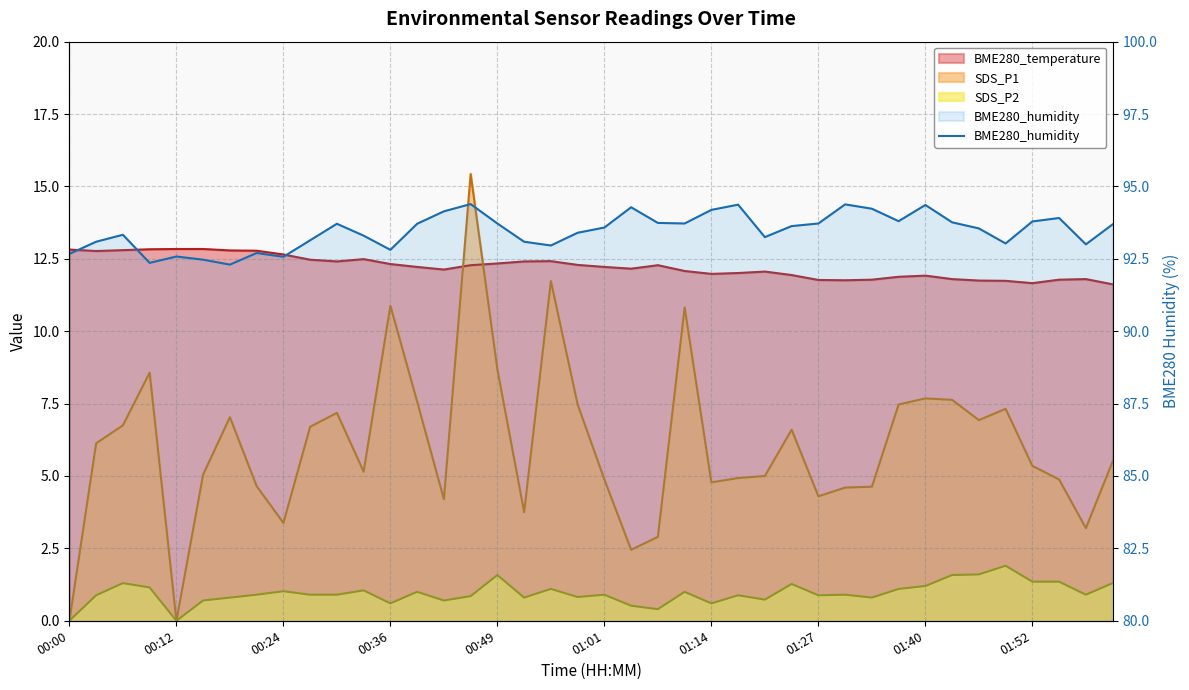

Reading left to right, extract all data points from this chart.

92.7	93.1	93.3	92.4	92.6	92.5	92.3	92.7	92.6	93.1	93.7	93.3	92.8	93.7	94.1	94.4	93.7	93.1	93.0	93.4	93.6	94.3	93.7	93.7	94.2	94.4	93.2	93.6	93.7	94.4	94.2	93.8	94.4	93.8	93.5	93.0	93.8	93.9	93.0	93.7